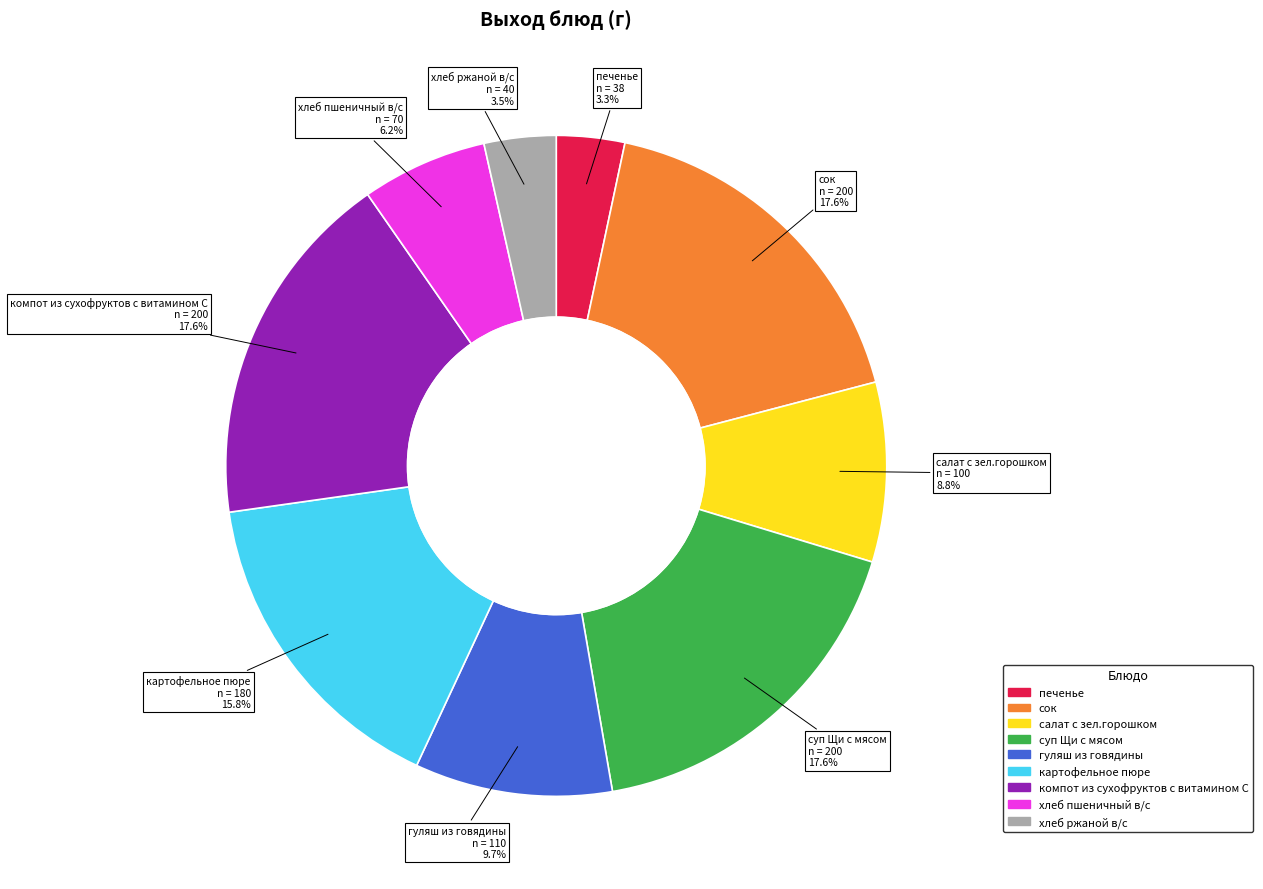

What is the total percentage of гуляш из говядины and хлеб ржаной в/с?

13.2%